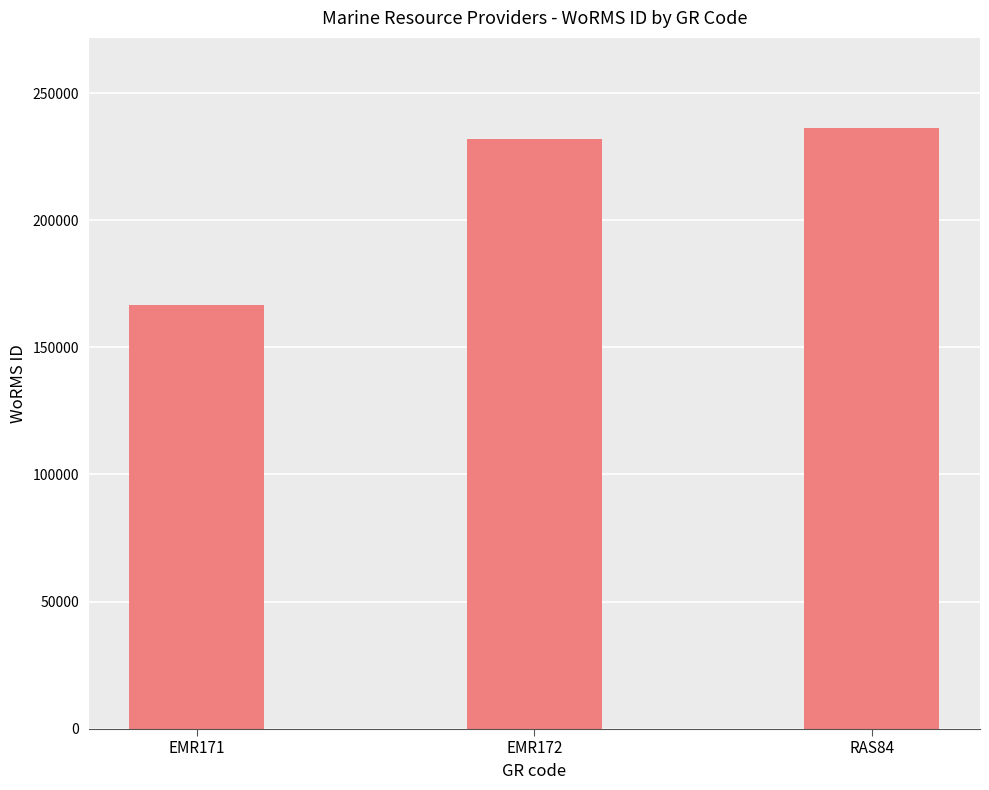

How many distinct data groups are displayed?

1